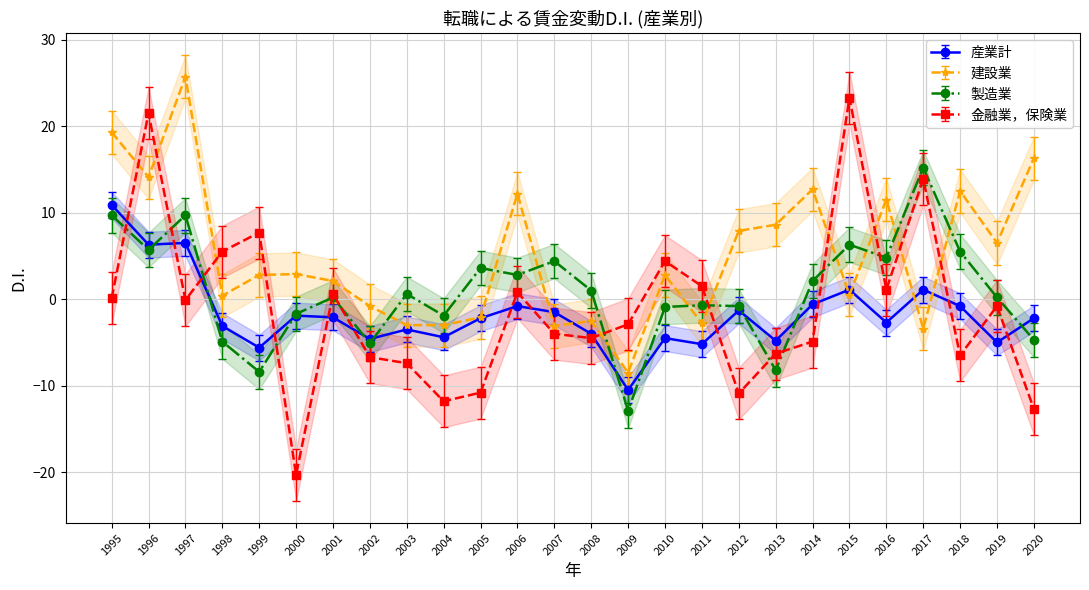

What is the sum of all 建設業 values?

129.6